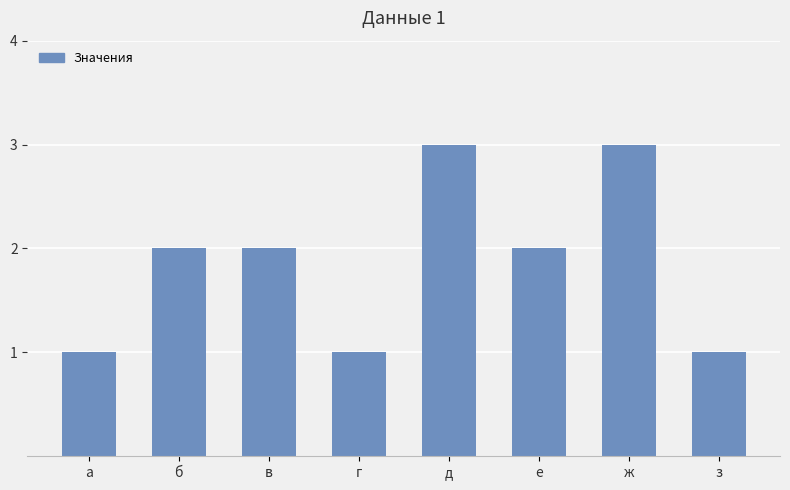

The chart shows a value of 5 at ж. True or false?

False